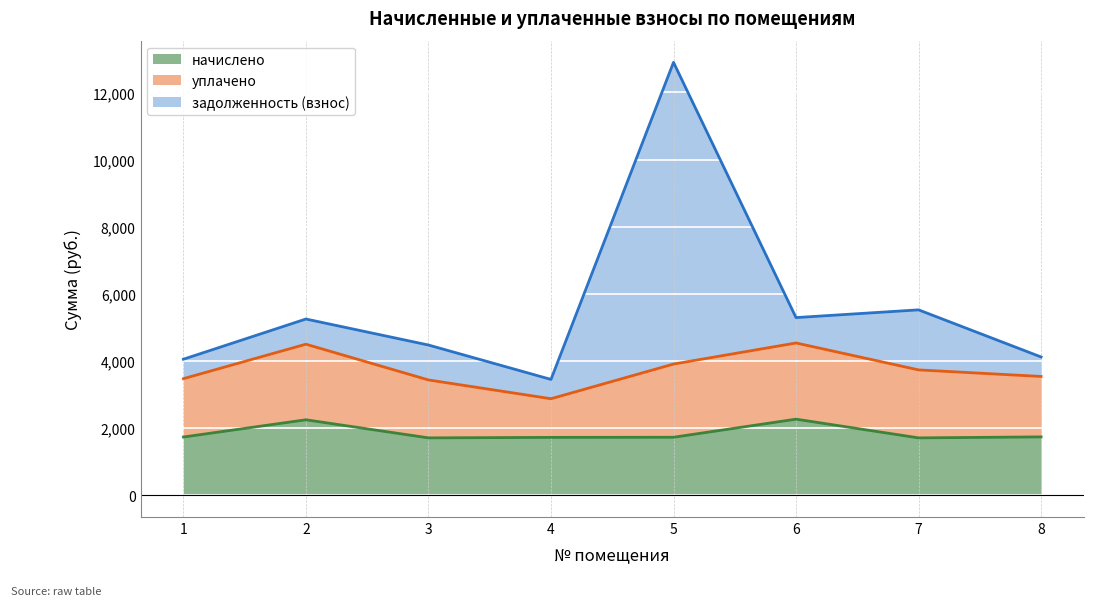

What is the minimum value shown in the chart?

1712.0